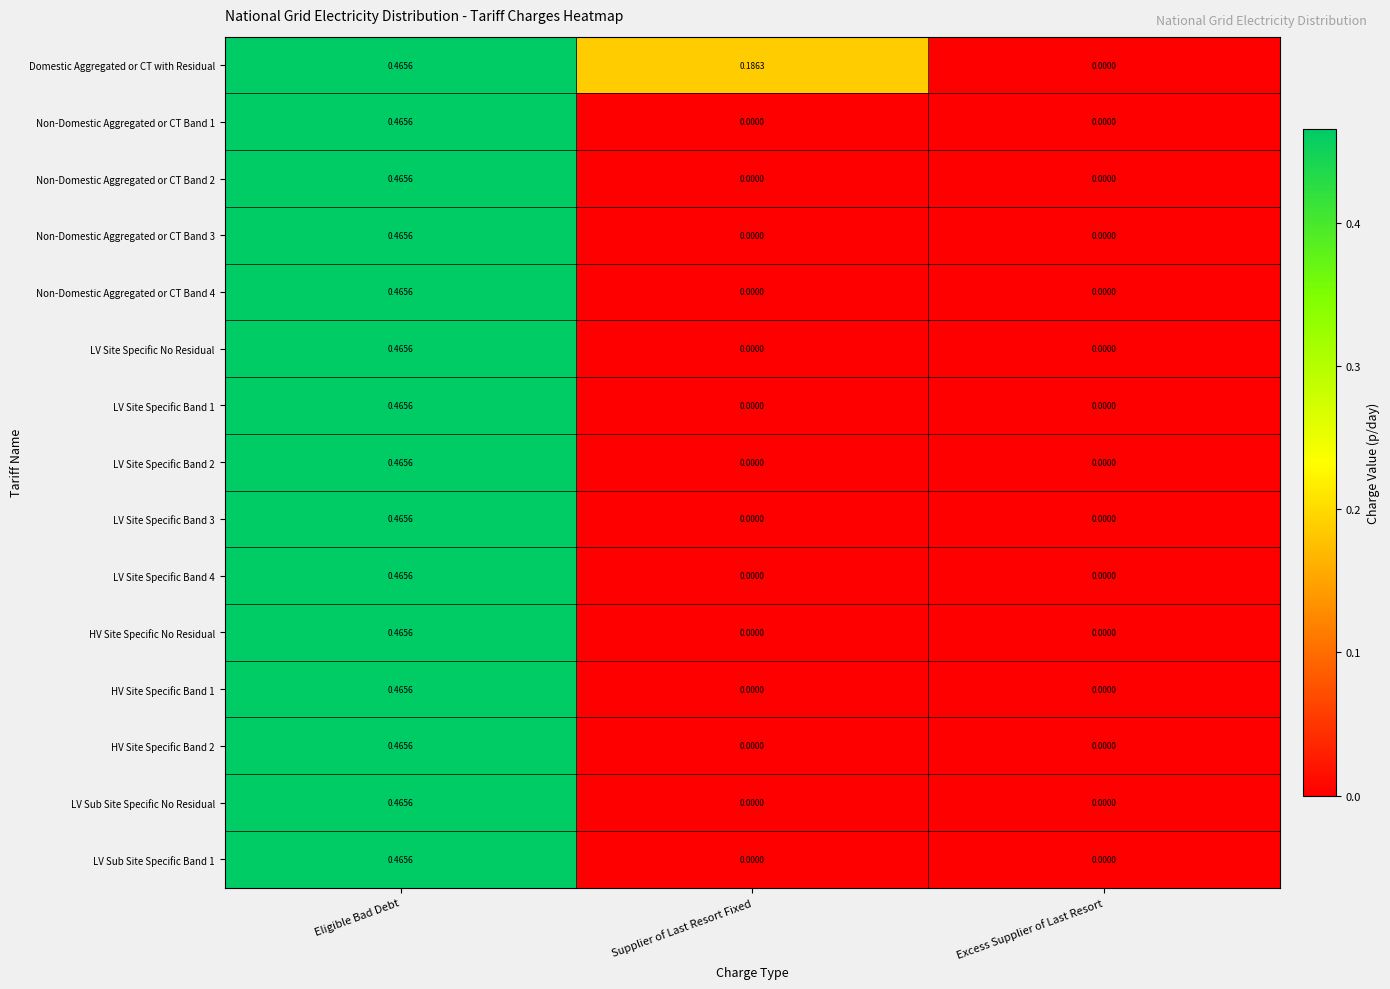

How many series are shown in this chart?

15